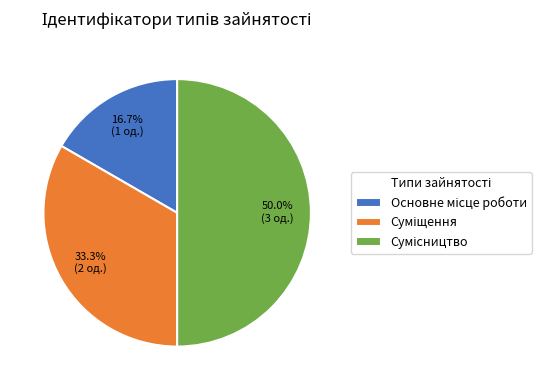

To the nearest percent, what is the average slice percentage?

33%